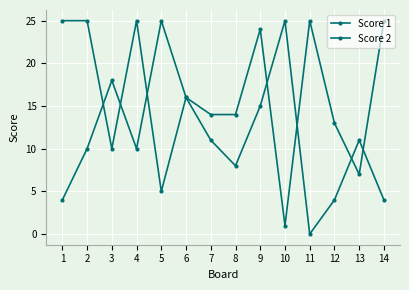

At which label is Score 1 closest to 13?

12